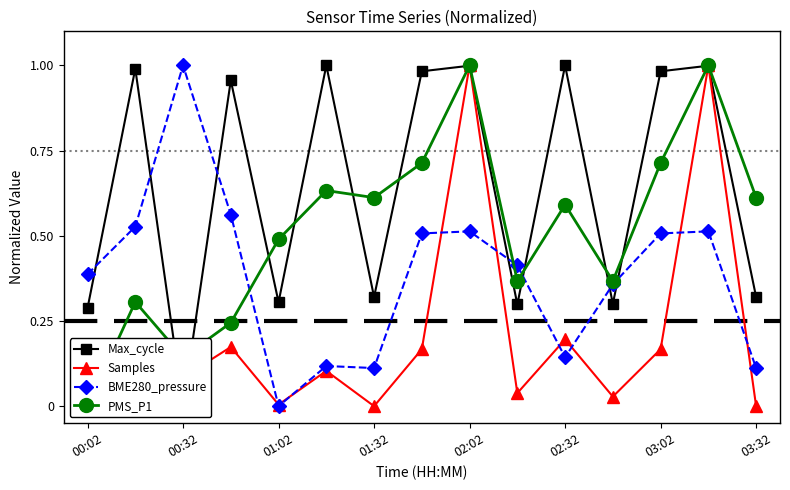

How many interior local valleys does the Samples series have?

5